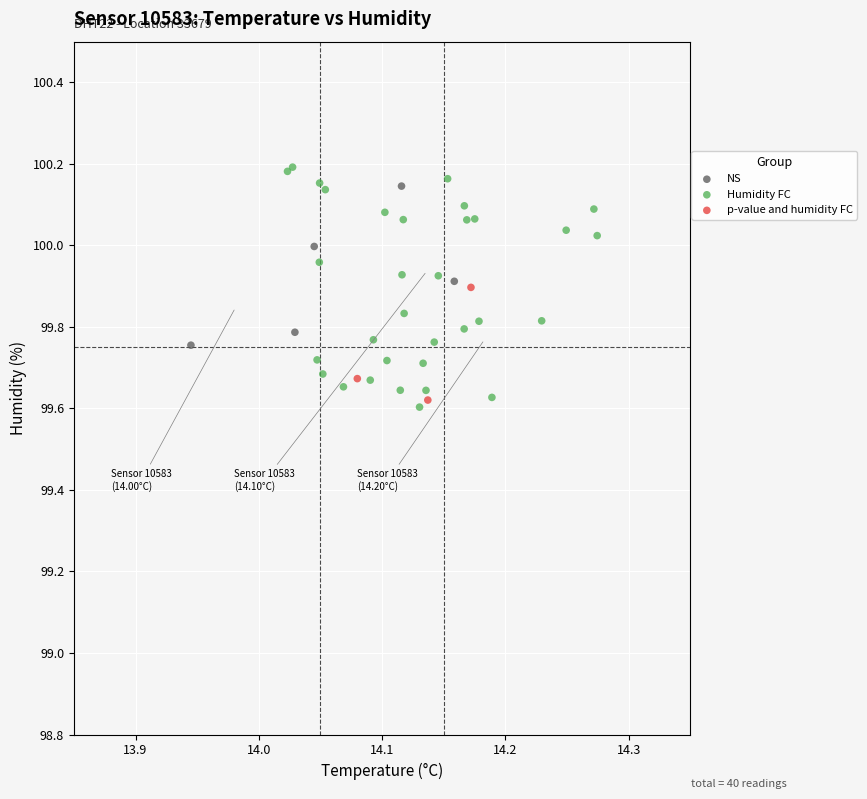

Which series has the largest Y range (max minus min)?

Humidity FC